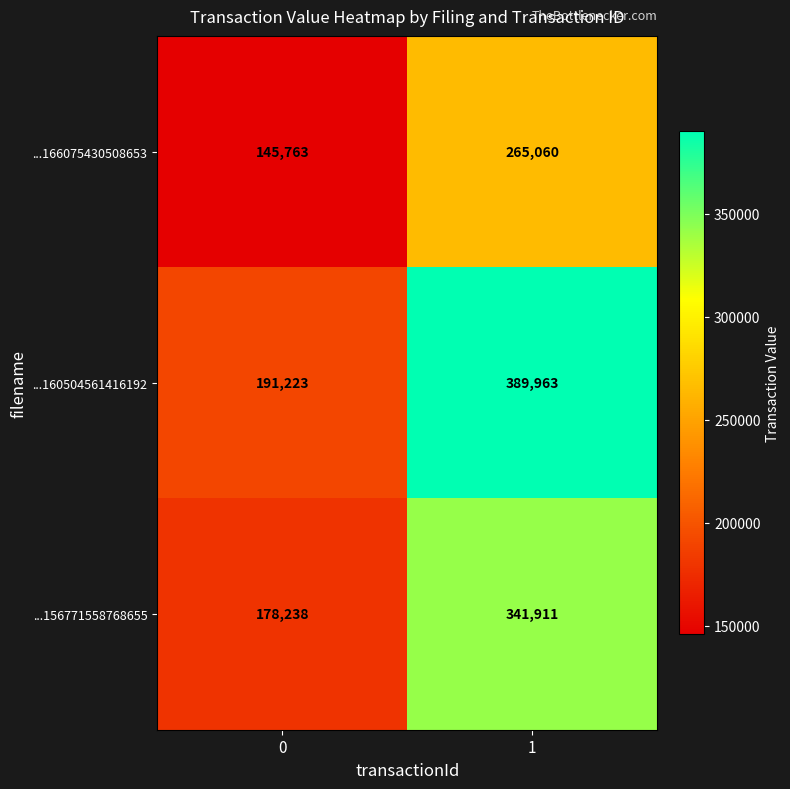

Between 0 and 1, which series saw the biggest shift?

...160504561416192